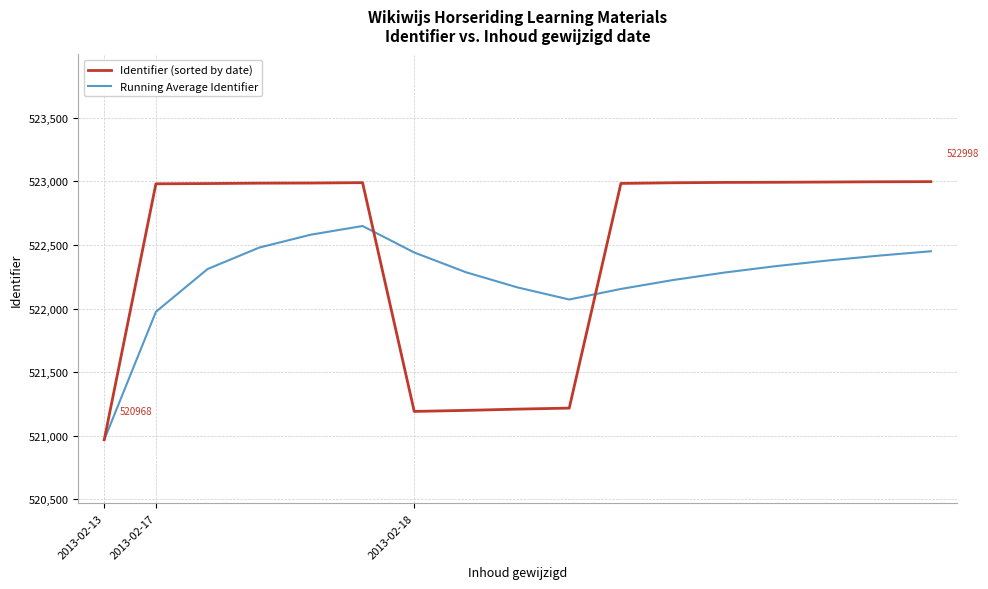

What is the minimum value for Running Average Identifier?

520968.0